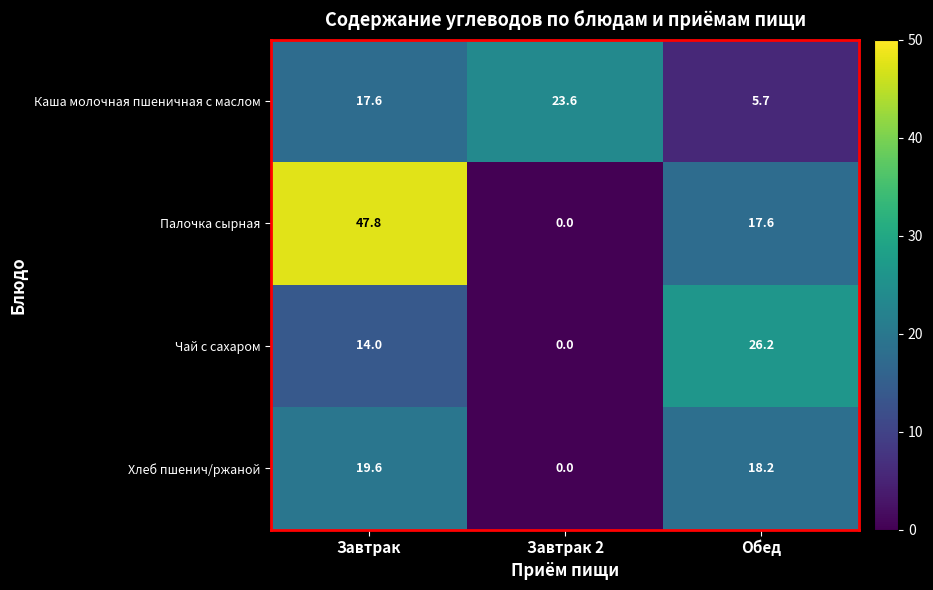

What is the spread (max minus min) of values at Обед?

20.5